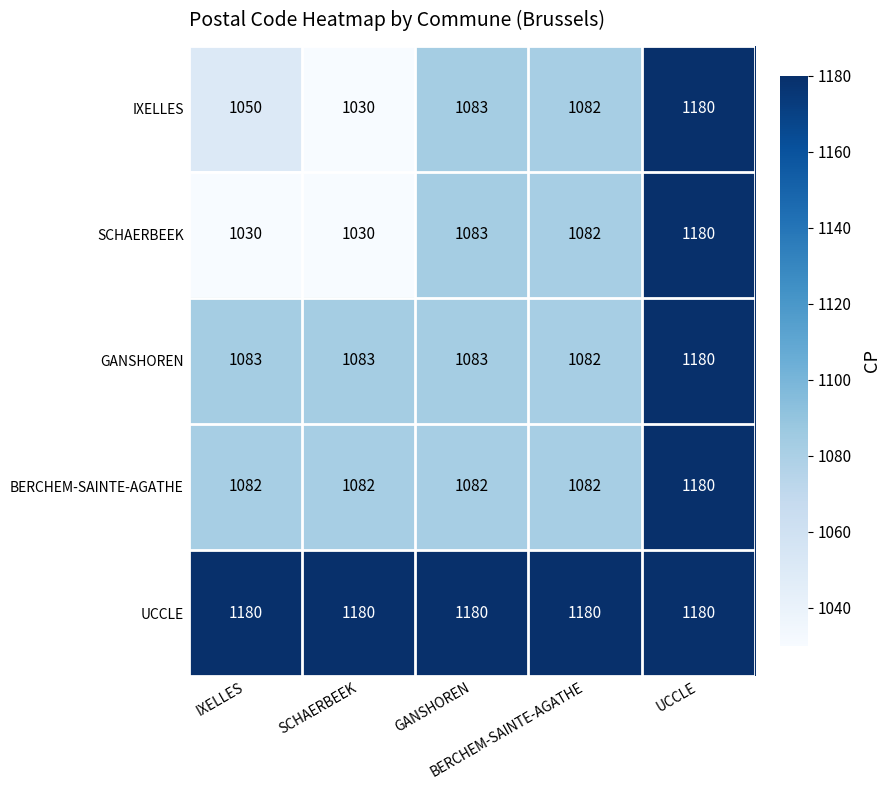

What is the greatest value displayed?

1180